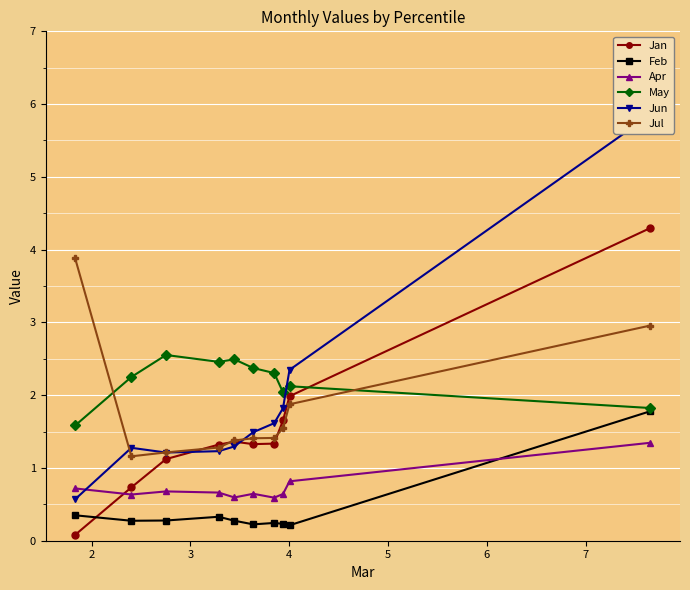

At how many categories does at least one series exceed 2?

10